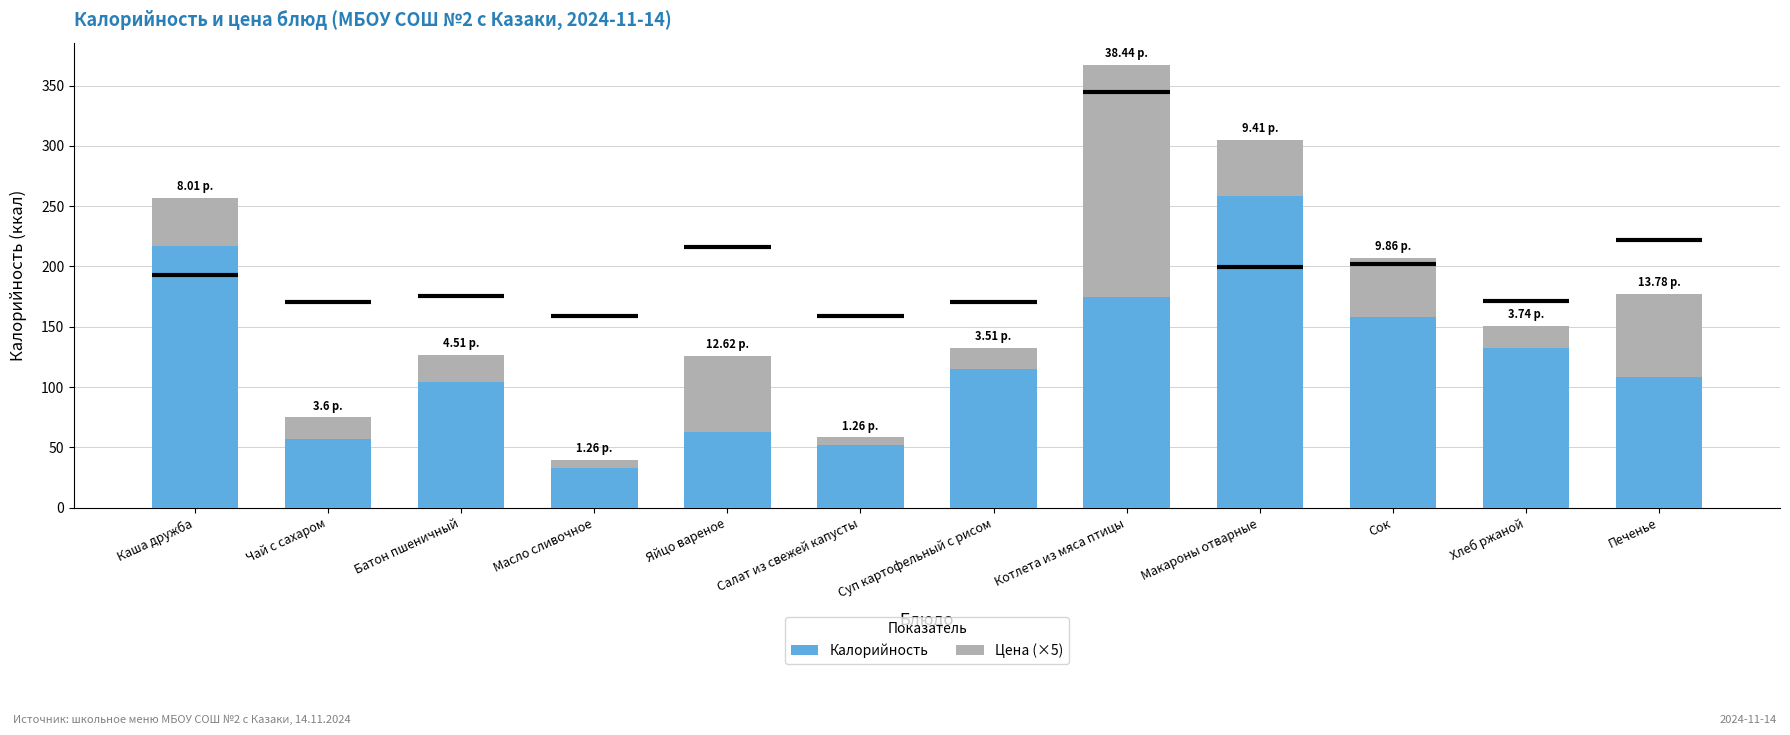

Count the number of data series in this chart.

2